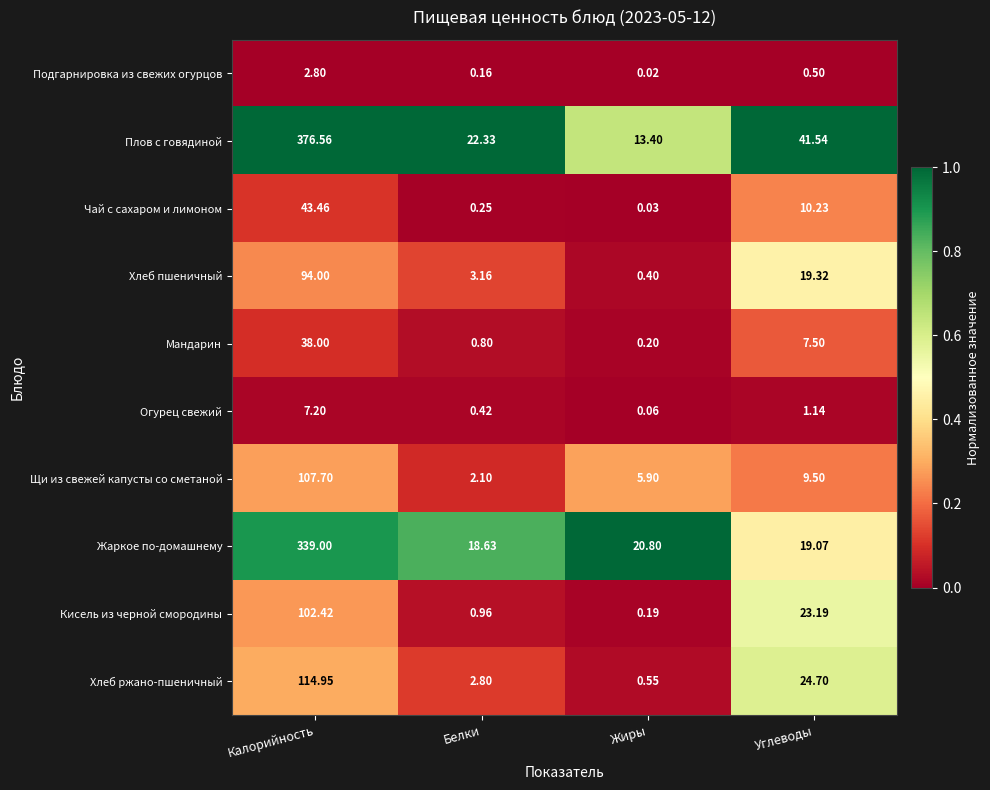

At which label does Плов с говядиной reach its minimum?

Жиры